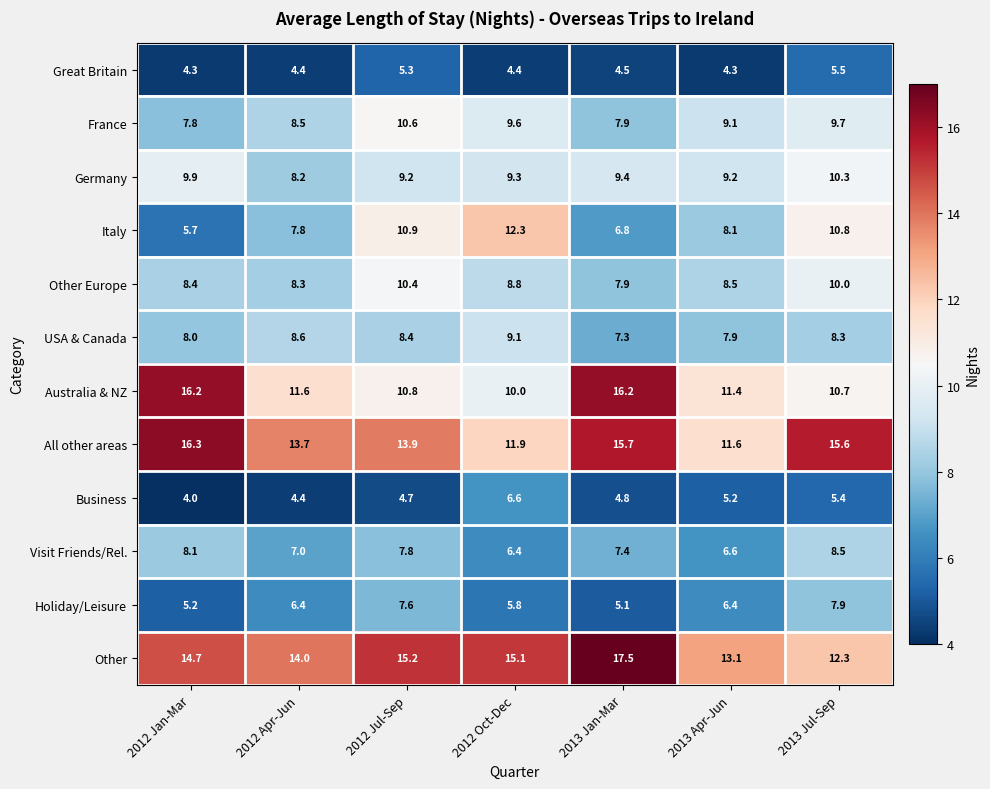

Which series has the widest spread of values?

Italy